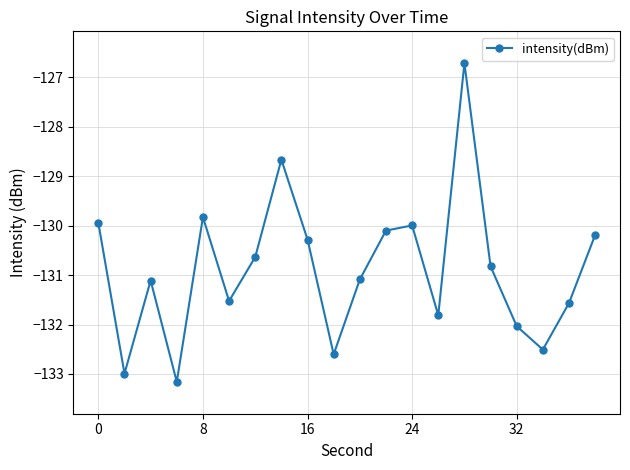

How many points are lower than both their immediate neighbors (excluding endpoints)?

6